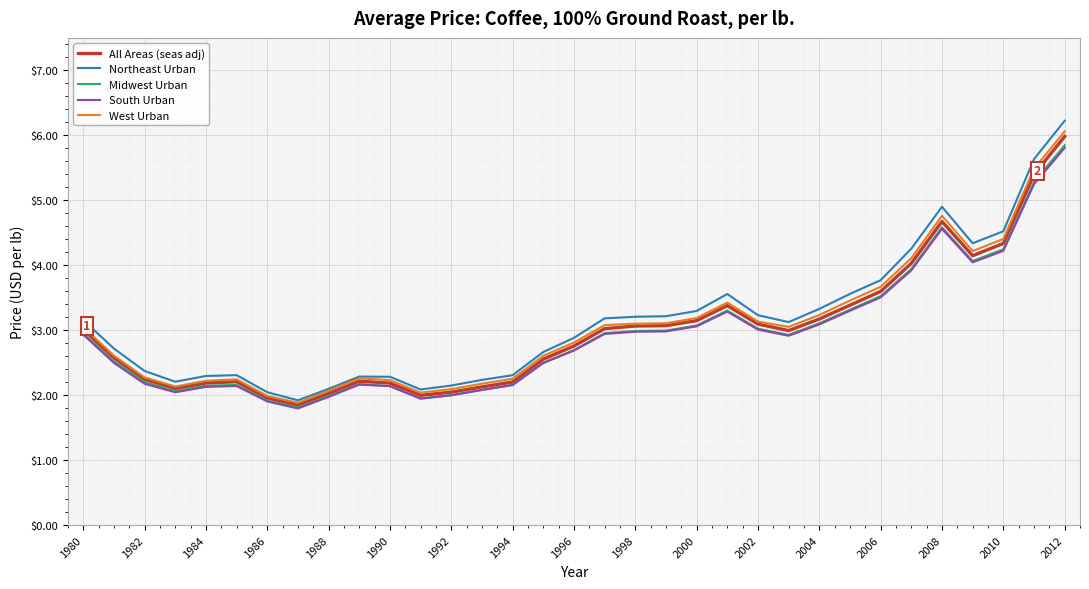

What is the greatest value displayed?

6.2